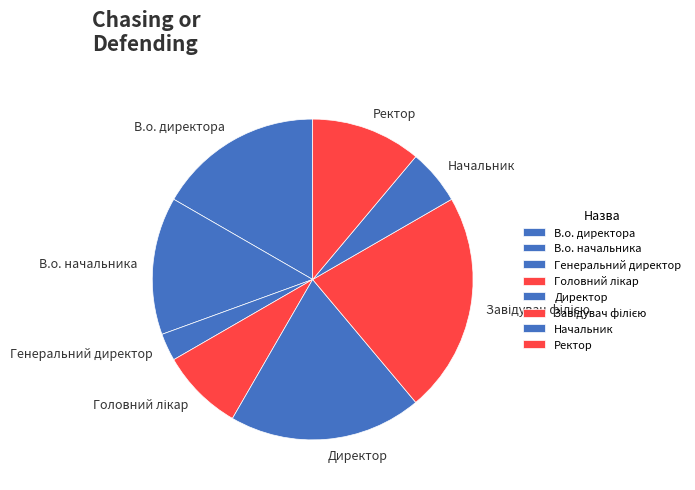

Is there any slice that represents more than half of the pie?

No